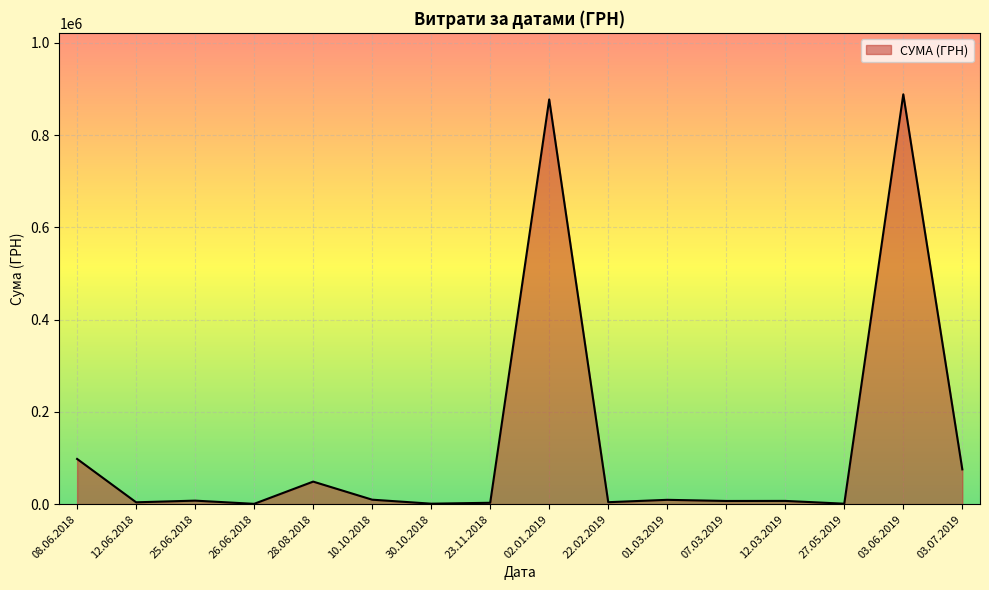

Is it true that the value at 03.06.2019 is 112833.0?

False